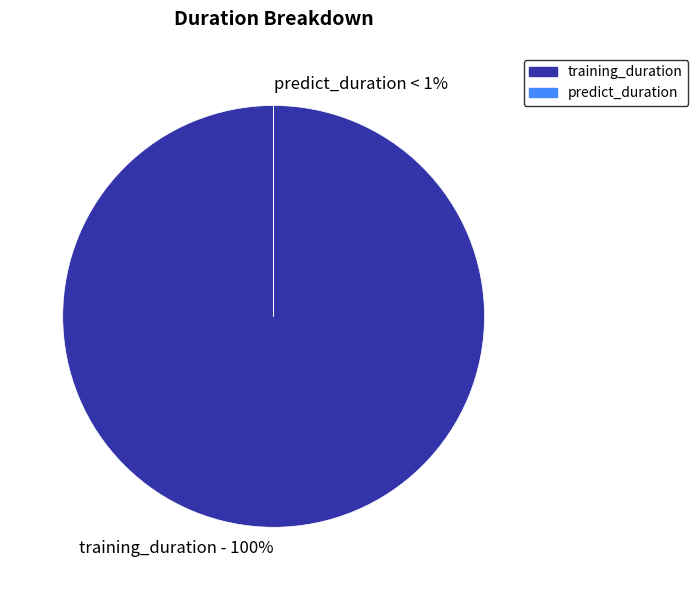

What is the change in value from training_duration to predict_duration?

-400.8